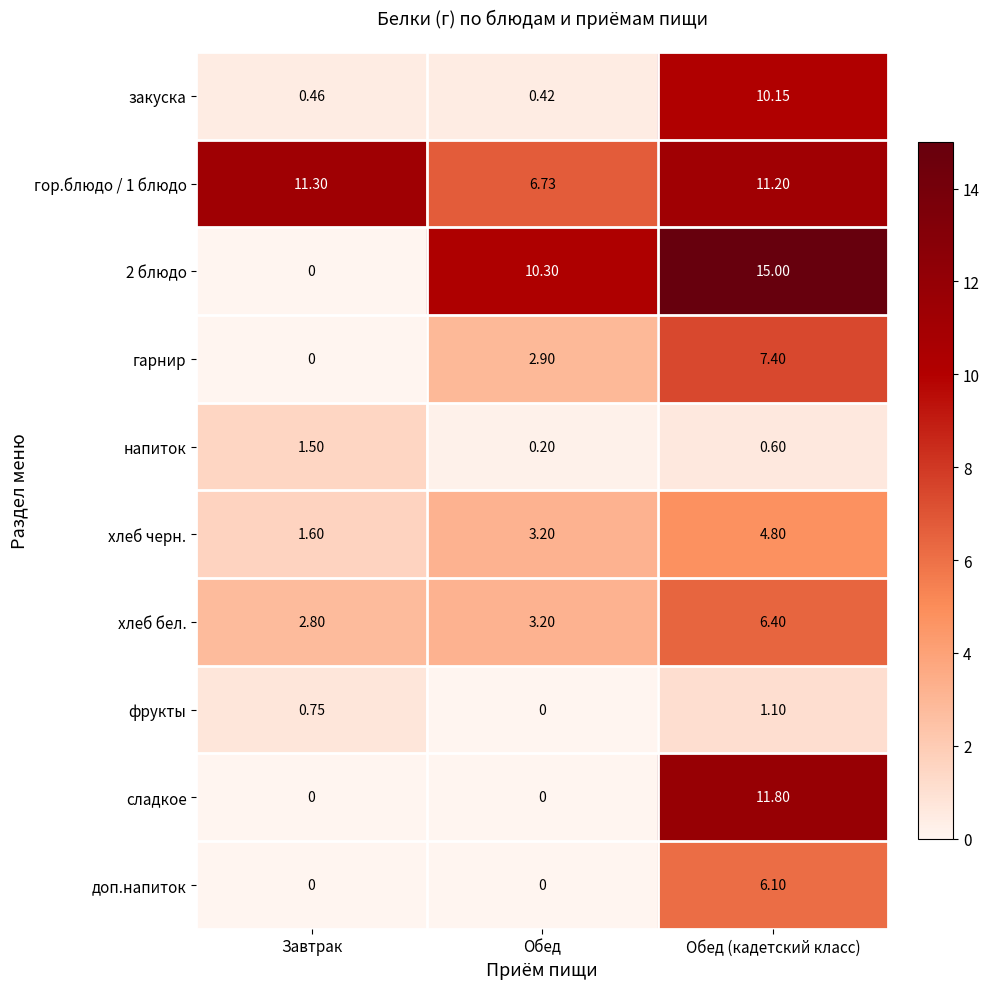

At which category is the sum across all series the highest?

Обед (кадетский класс)